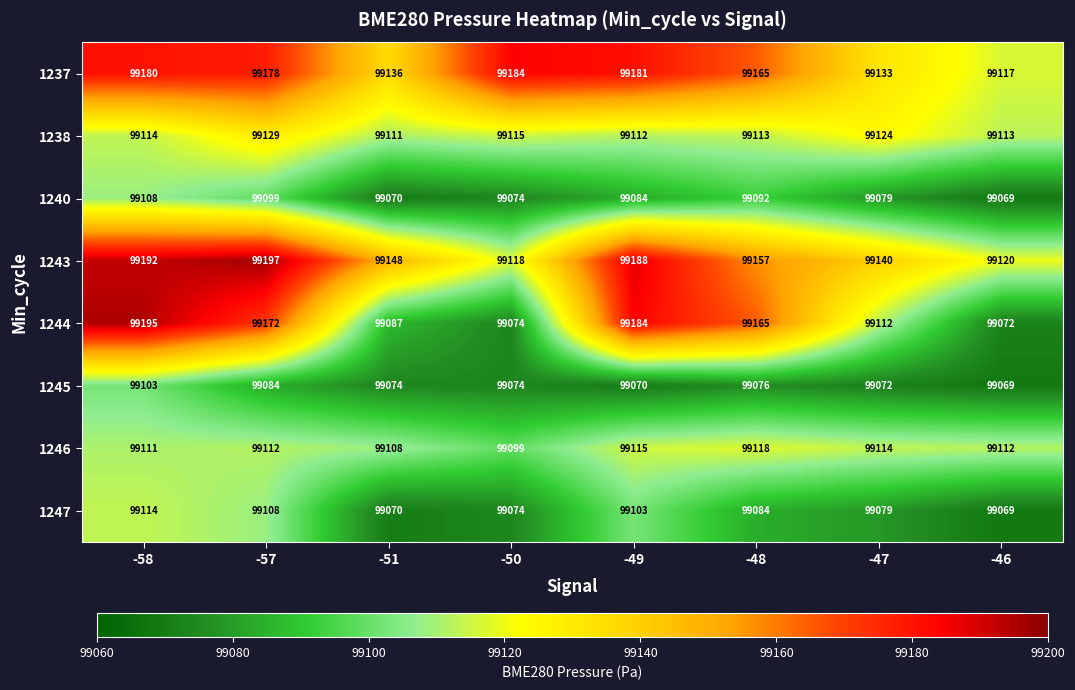

Between -51 and -49, which series saw the biggest shift?

1244